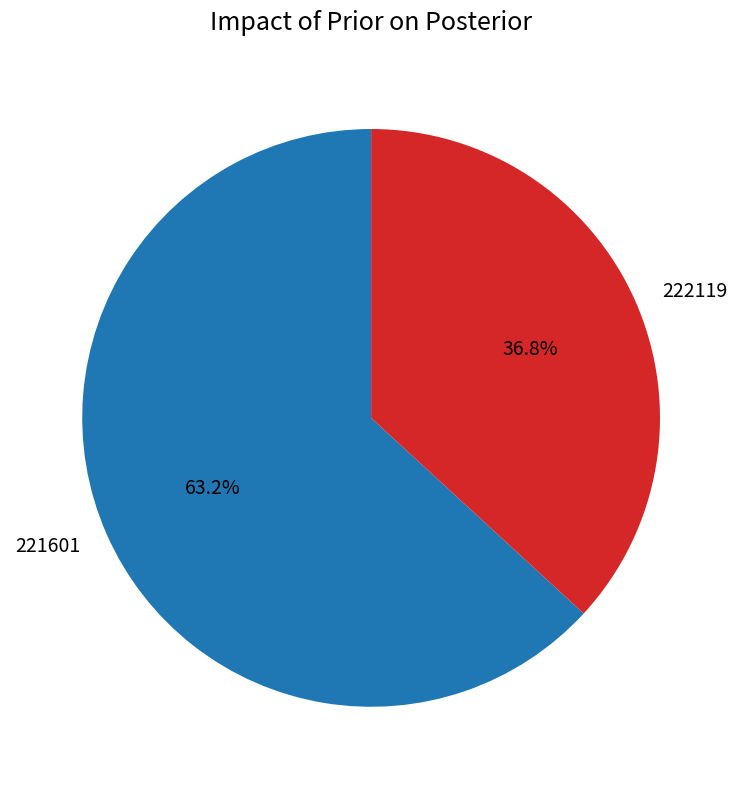

To the nearest percent, what is the difference between the 222119 and 221601 slice percentages?

26%